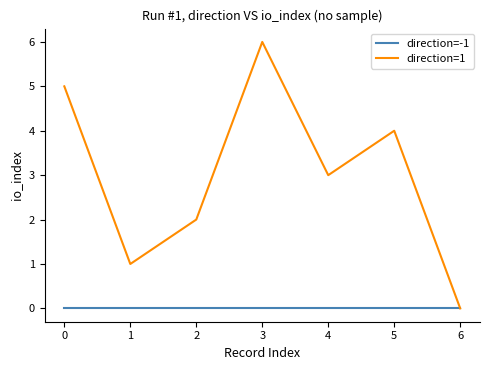

Which series has the widest spread of values?

direction=1